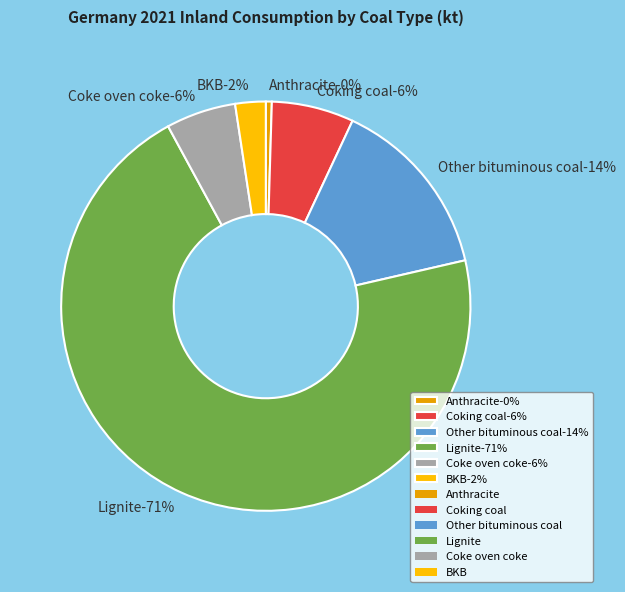

Rank the categories by value from highest to lowest.

Lignite, Other bituminous coal, Coking coal, Coke oven coke, BKB, Anthracite